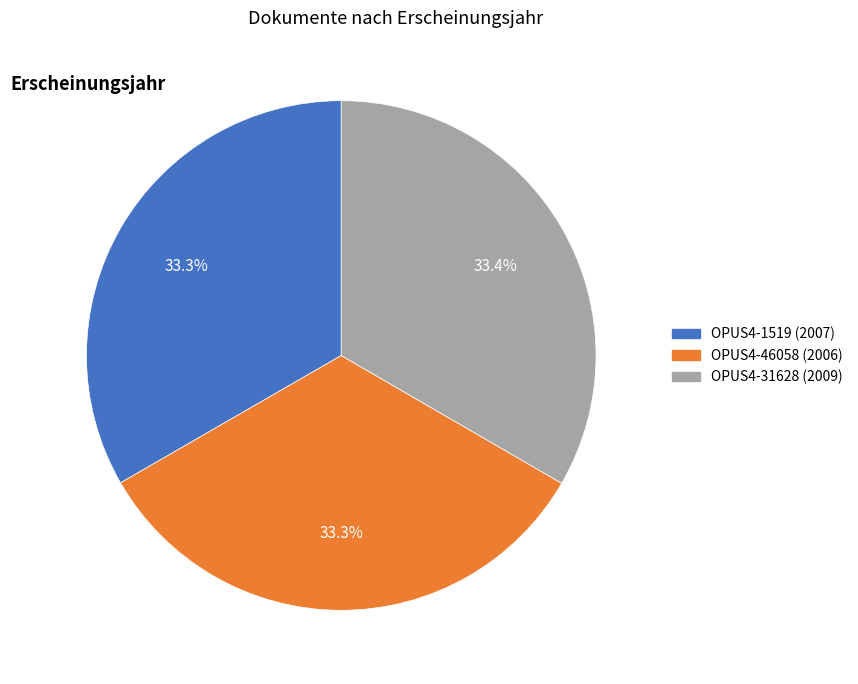

Approximately how many times larger is the value at OPUS4-46058 compared to OPUS4-1519?

1.0